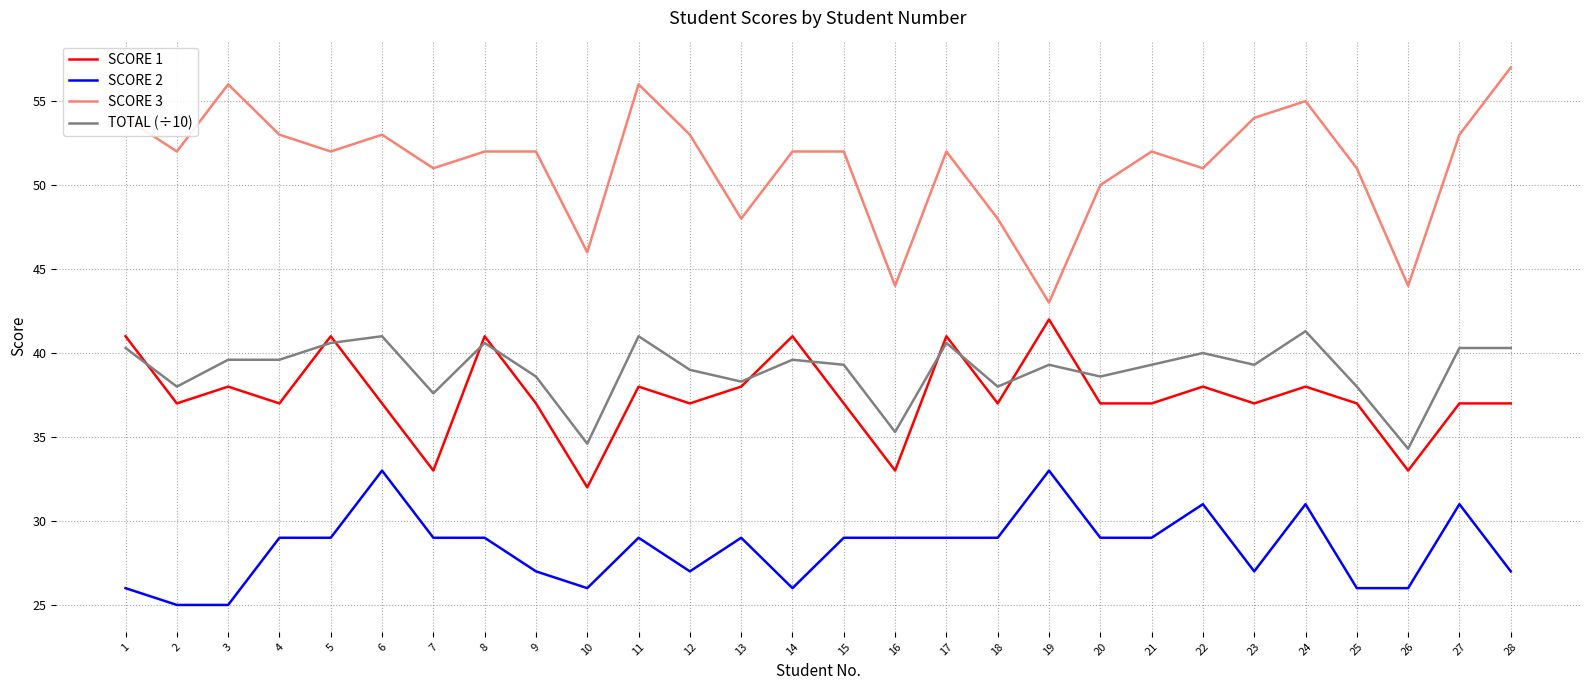

What is the sum of the TOTAL (÷10) values at 21 and 22?

79.3